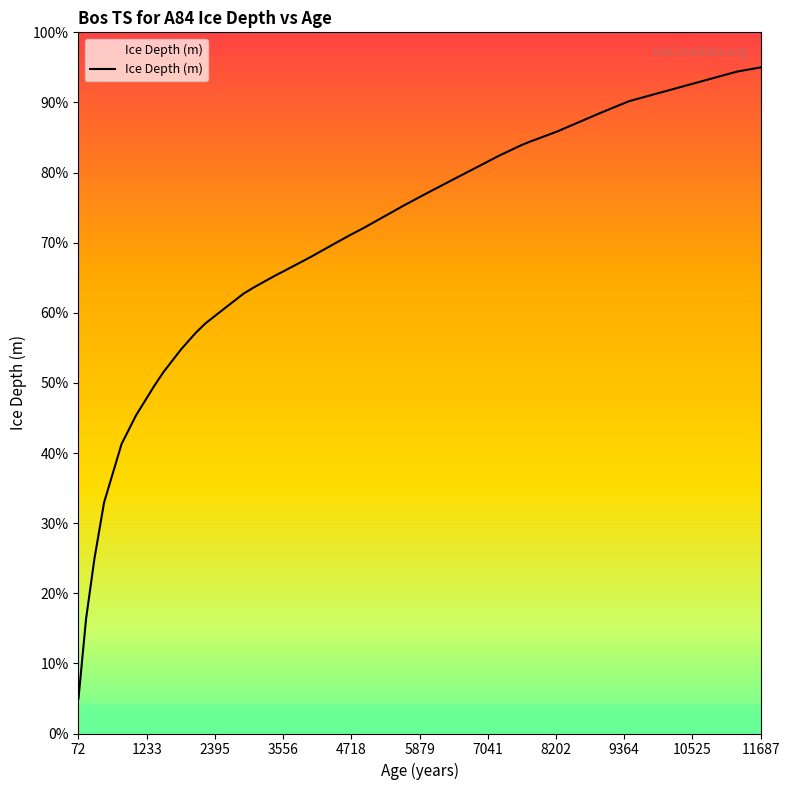

What is the smallest value displayed?

5.0